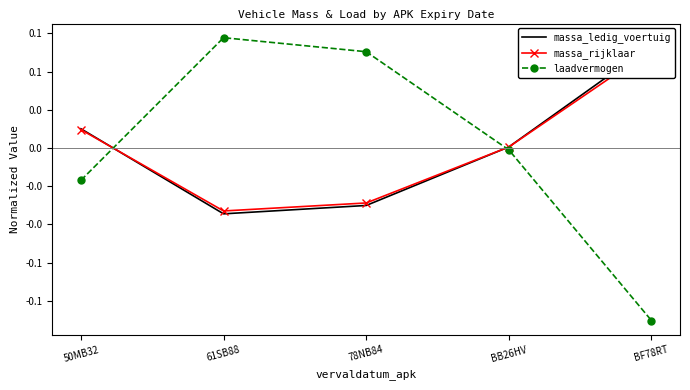

At how many categories does at least one series exceed 0?

5